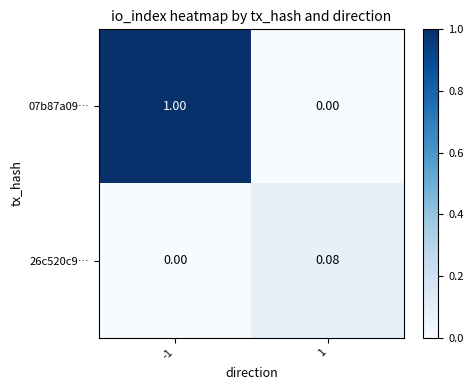

Is the value of 07b87a09… at 1 greater than the value of 26c520c9… at 1?

No